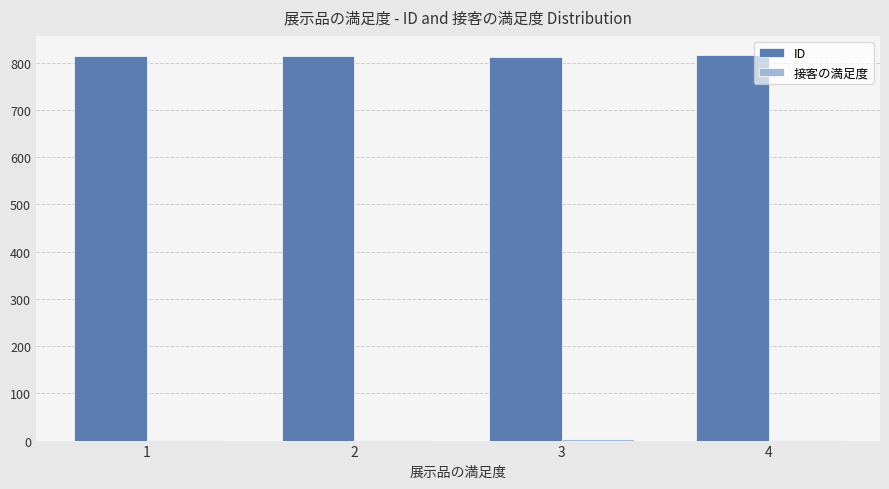

Which series has the largest total across all categories?

ID